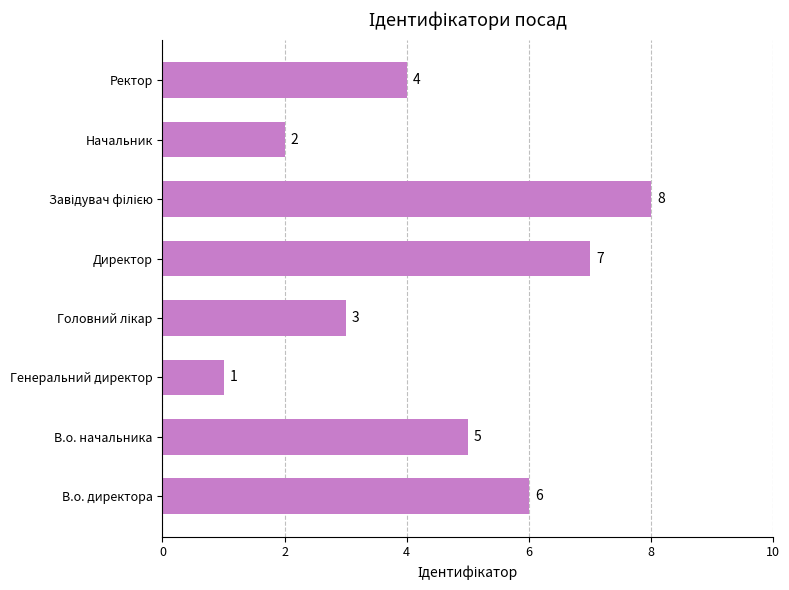

What is the maximum value shown in the chart?

8